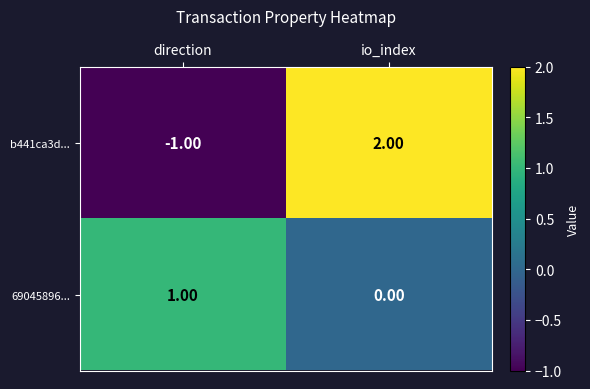

Between direction and io_index, which series saw the biggest shift?

b441ca3d...